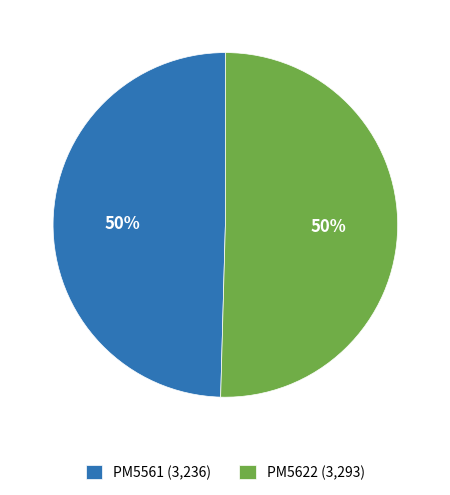

Is it true that PM5622 (3,293) is 50% of the pie?

True